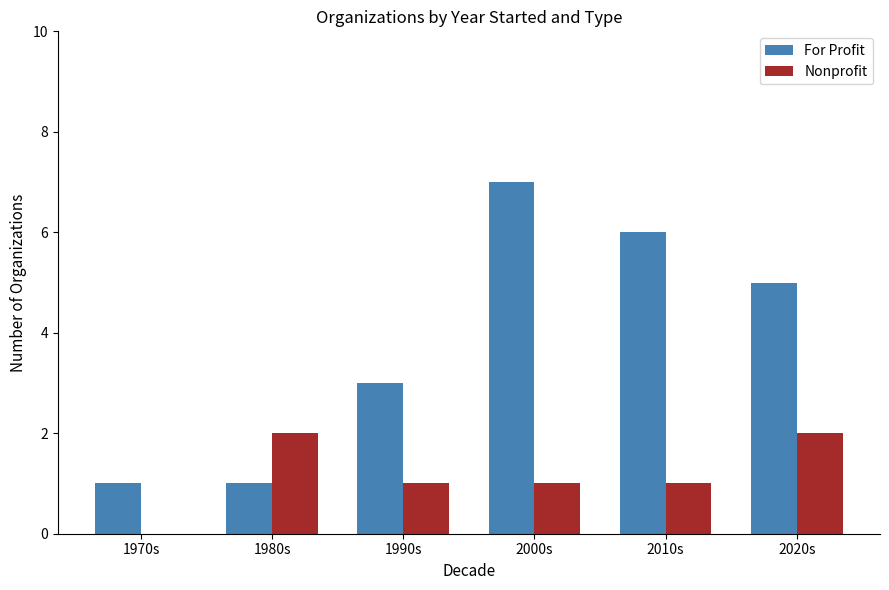

Which series has the largest total across all categories?

For Profit